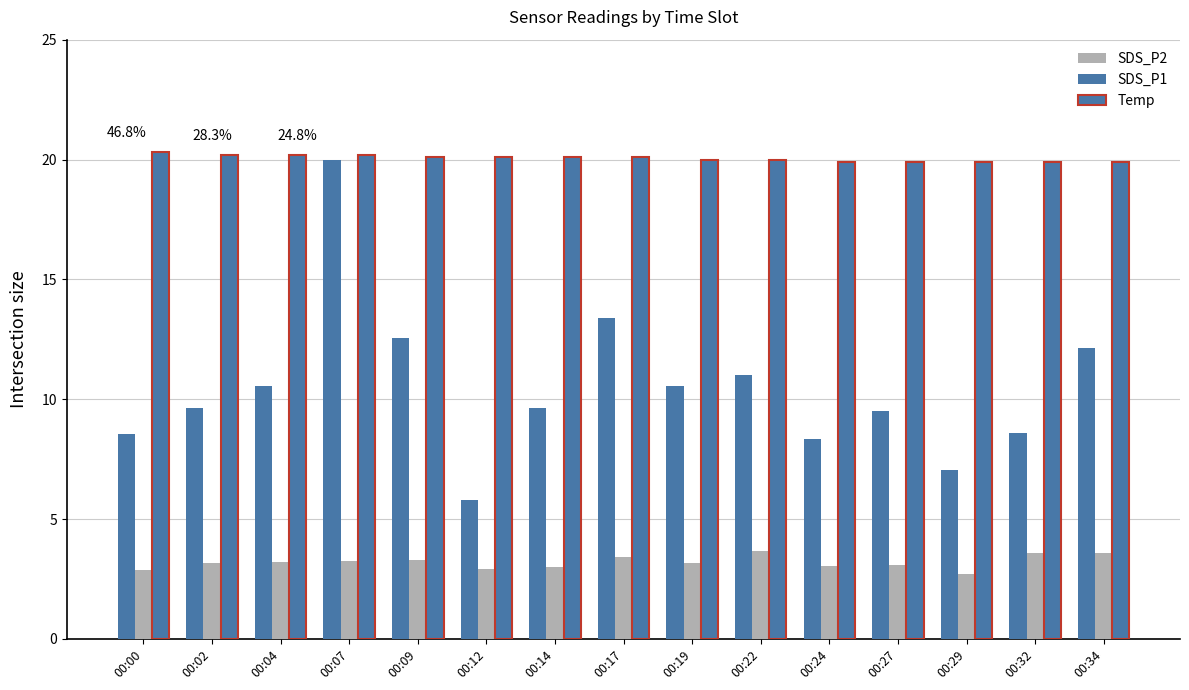

What is the sum of all Temp values?

300.8